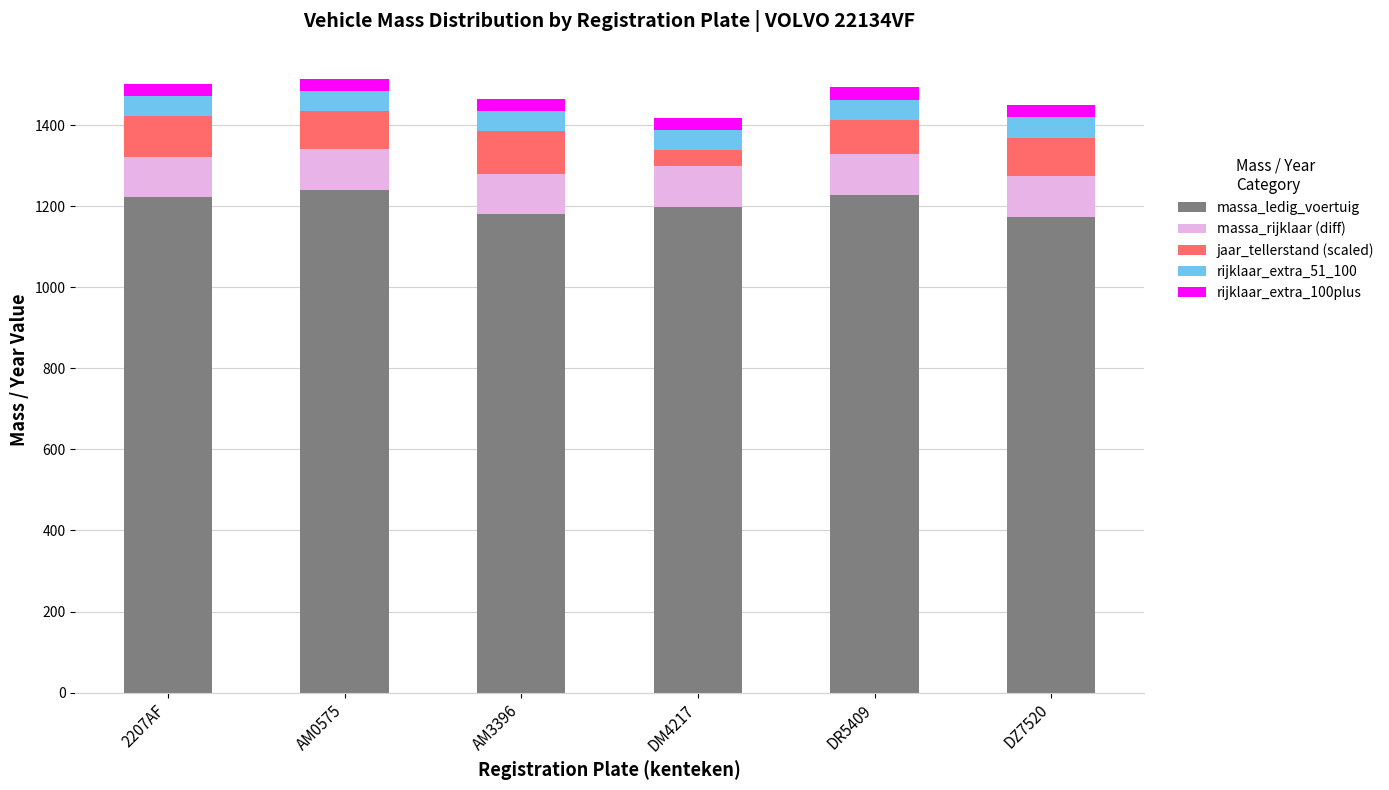

Is it true that massa_ledig_voertuig equals 1228 at DR5409?

True